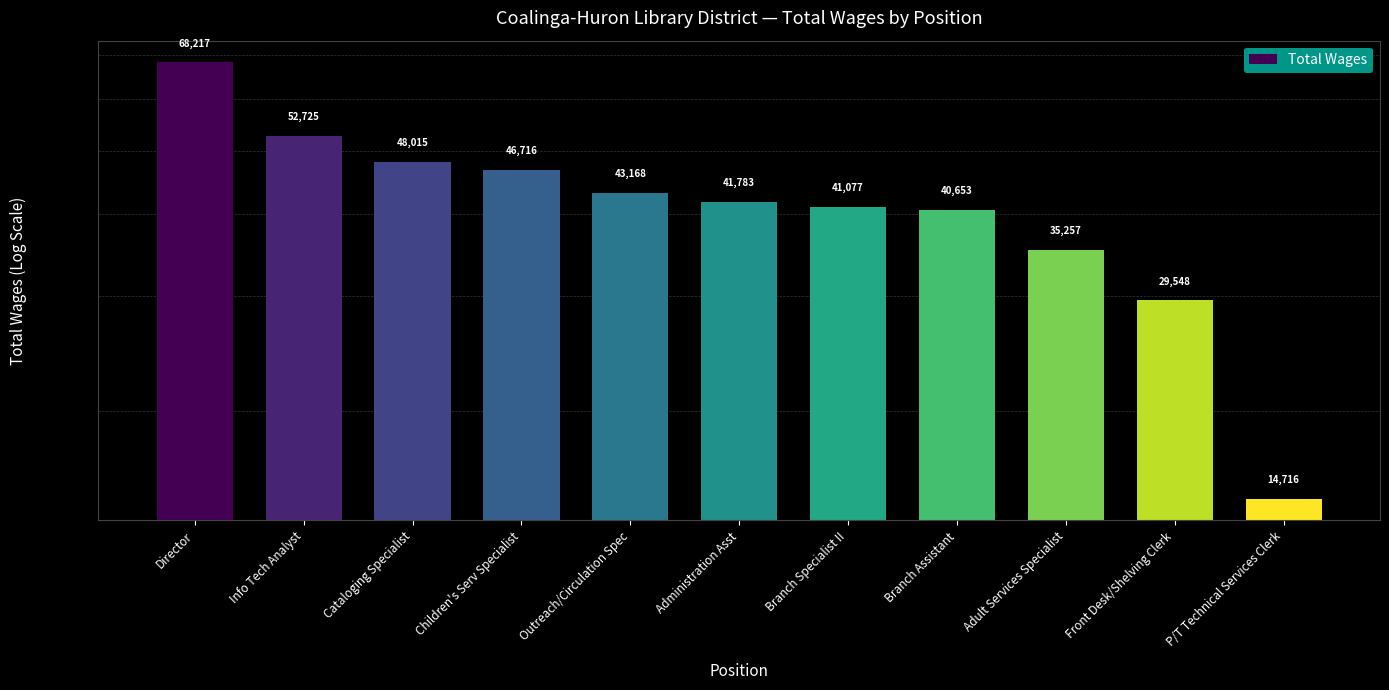

List the labels in order of value, smallest first.

P/T Technical Services Clerk, Front Desk/Shelving Clerk, Adult Services Specialist, Branch Assistant, Branch Specialist II, Administration Asst, Outreach/Circulation Spec, Children's Serv Specialist, Cataloging Specialist, Info Tech Analyst, Director